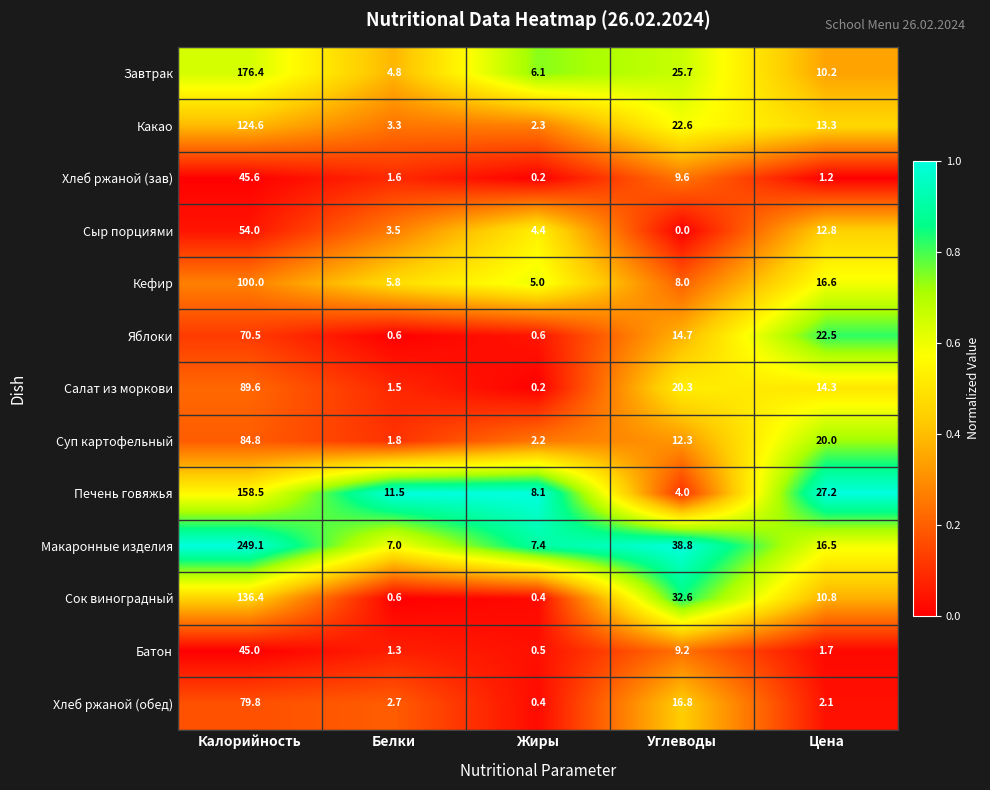

Which series changed the most between Калорийность and Белки?

Макаронные изделия